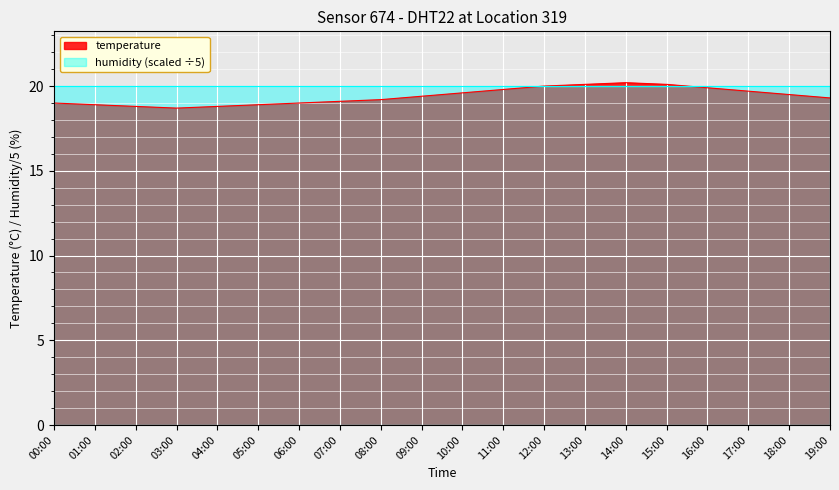

At which category does the data reach its first local valley?

03:00